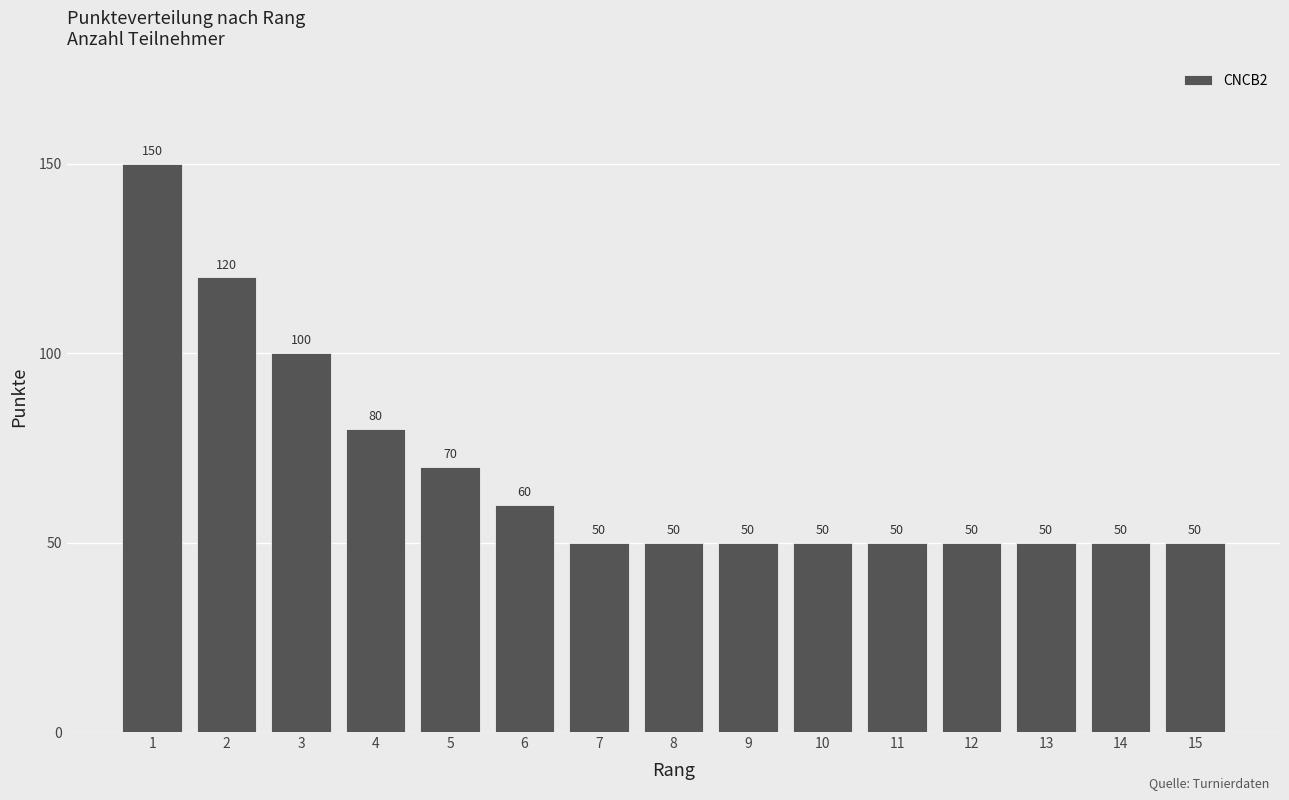

Reading left to right, list all the values displayed in this chart.

1=150	2=120	3=100	4=80	5=70	6=60	7=50	8=50	9=50	10=50	11=50	12=50	13=50	14=50	15=50